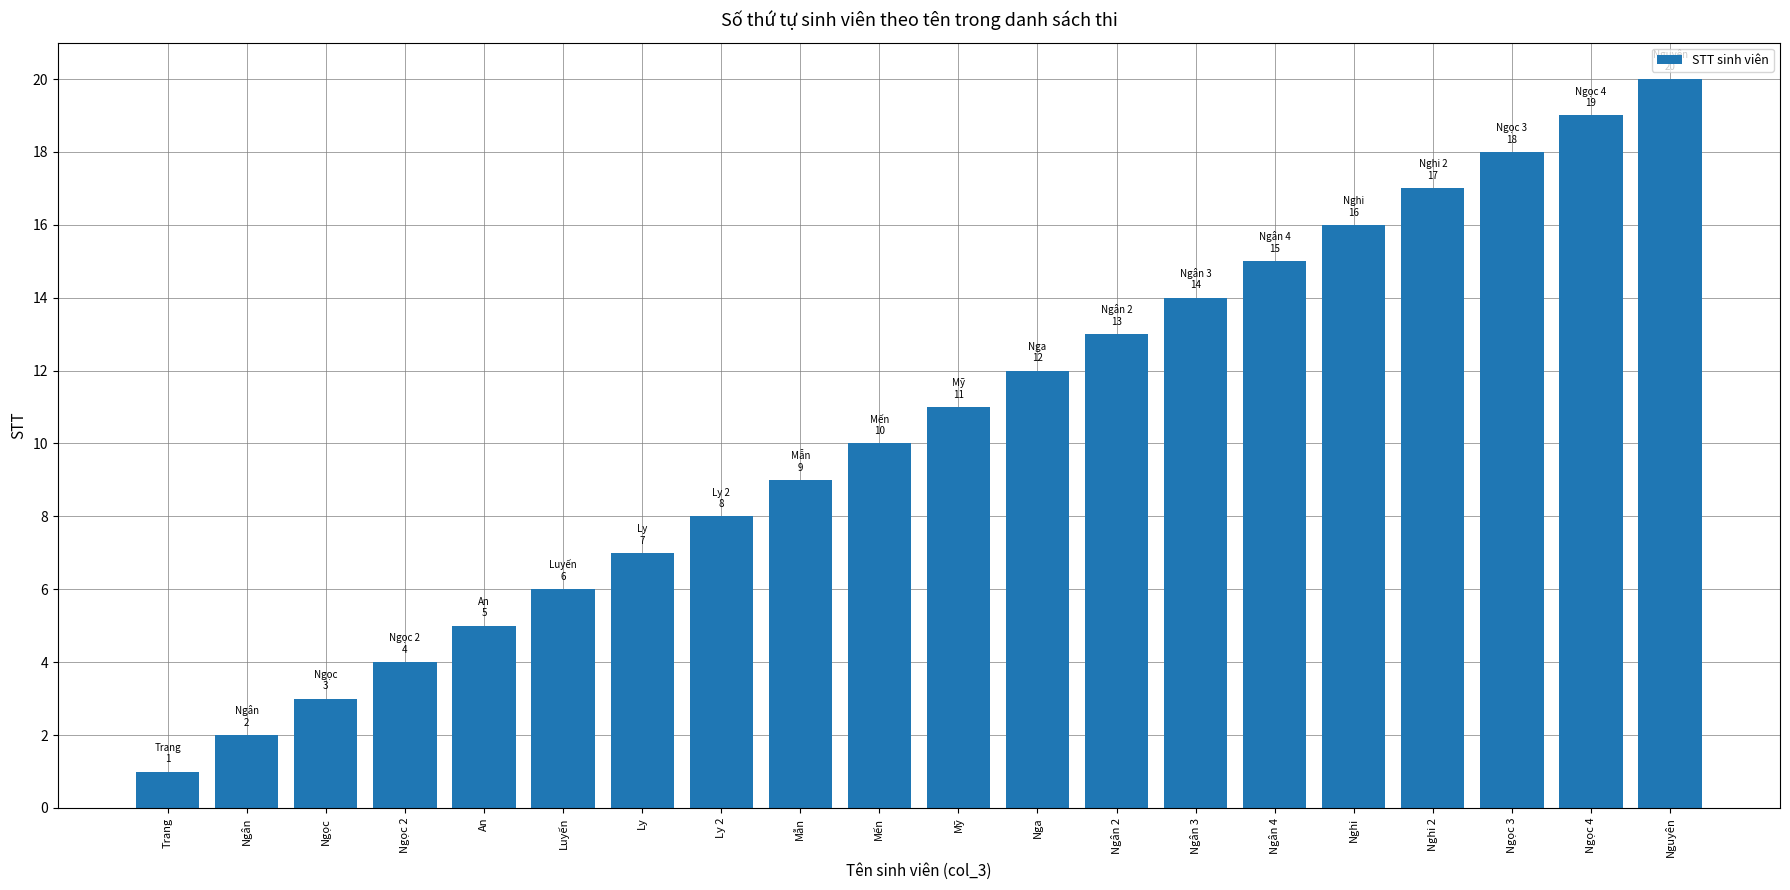

Reading left to right, list all the values displayed in this chart.

Trang=1	Ngân=2	Ngọc=3	Ngọc 2=4	An=5	Luyến=6	Ly=7	Ly 2=8	Mẫn=9	Mến=10	Mỹ=11	Nga=12	Ngân 2=13	Ngân 3=14	Ngân 4=15	Nghi=16	Nghi 2=17	Ngọc 3=18	Ngọc 4=19	Nguyên=20